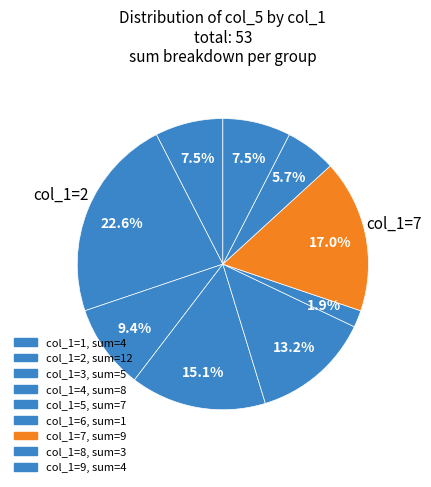

How many segments does this pie chart have?

9